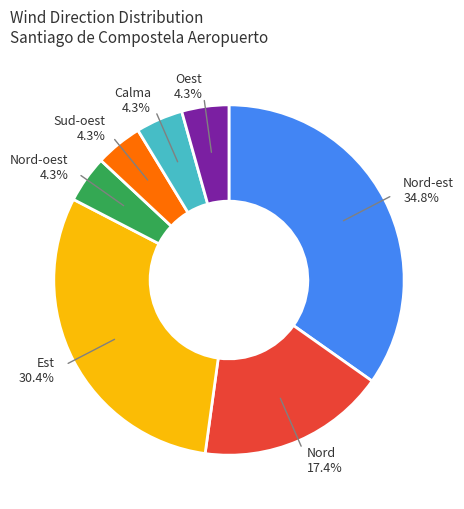

What percentage is NOT represented by Sud-oest?

95.7%